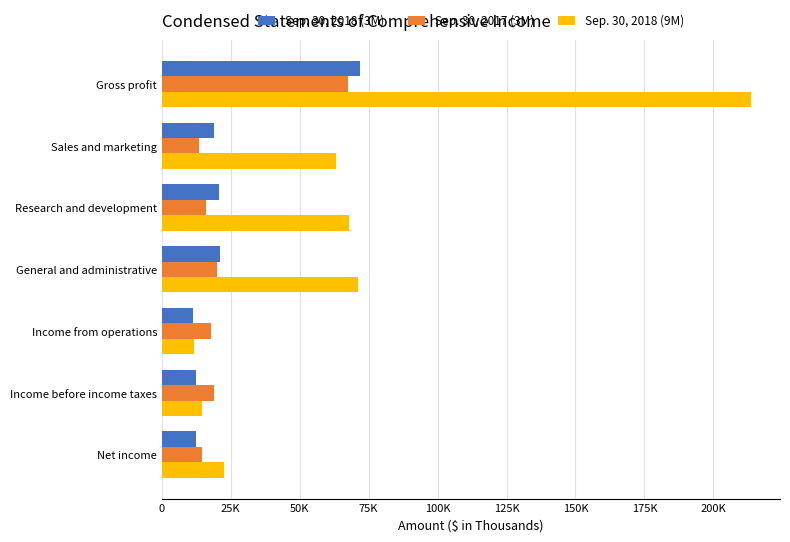

Rank the series by their maximum value, from highest to lowest.

Sep. 30, 2018 (9M), Sep. 30, 2018 (3M), Sep. 30, 2017 (3M)